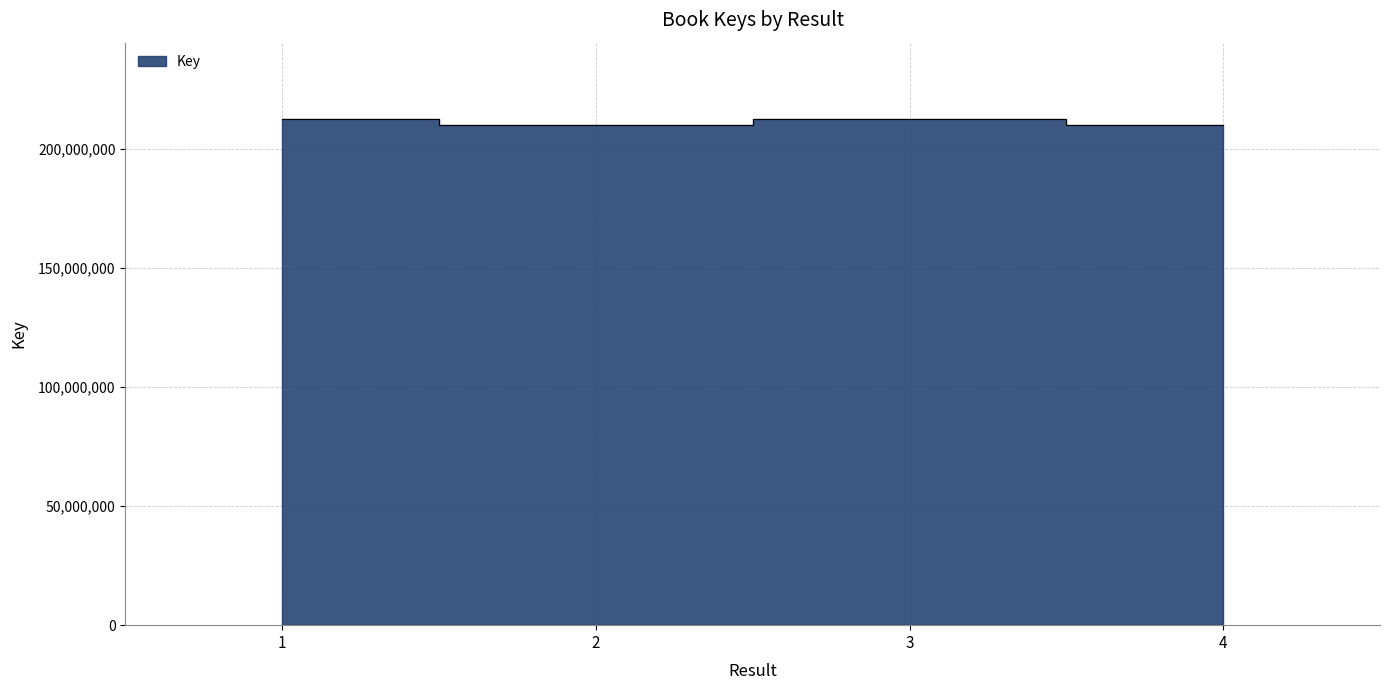

Approximately how many times larger is the value at 4 compared to 1?

1.0